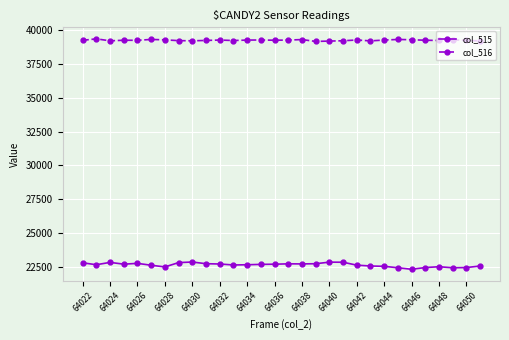

What are all the series names shown in the legend?

col_515, col_516